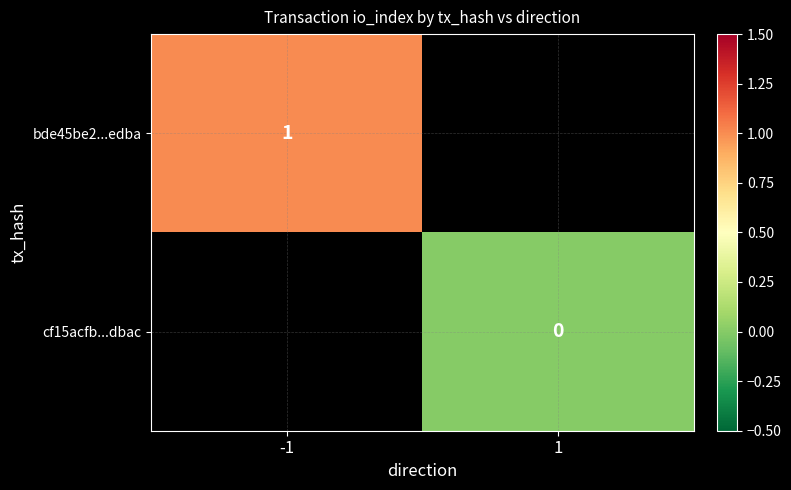

Is the value of cf15acfb...dbac at 1 greater than the value of bde45be2...edba at -1?

No